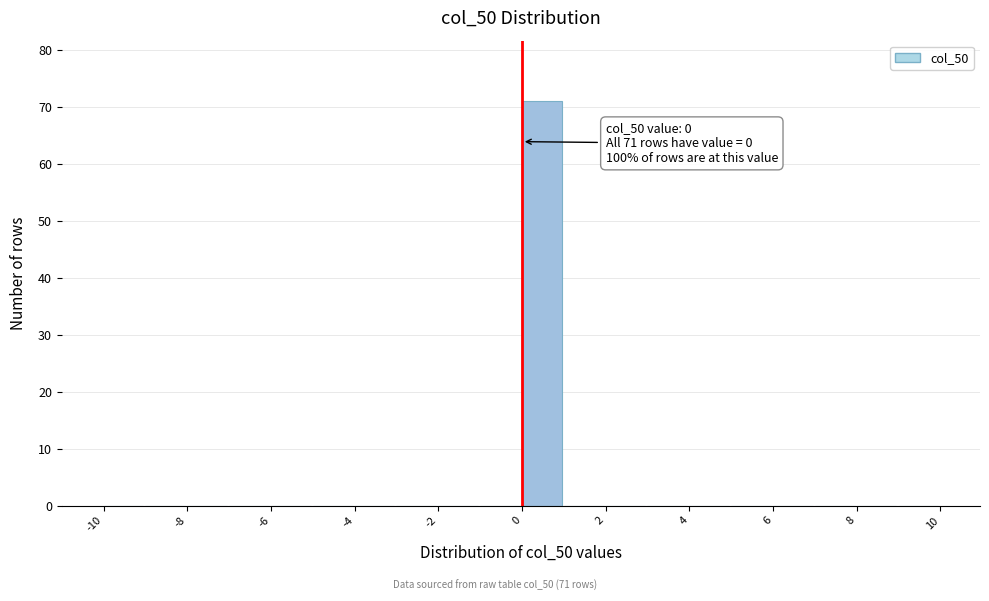

Which range on the x-axis has the tallest bar?

0 to 1